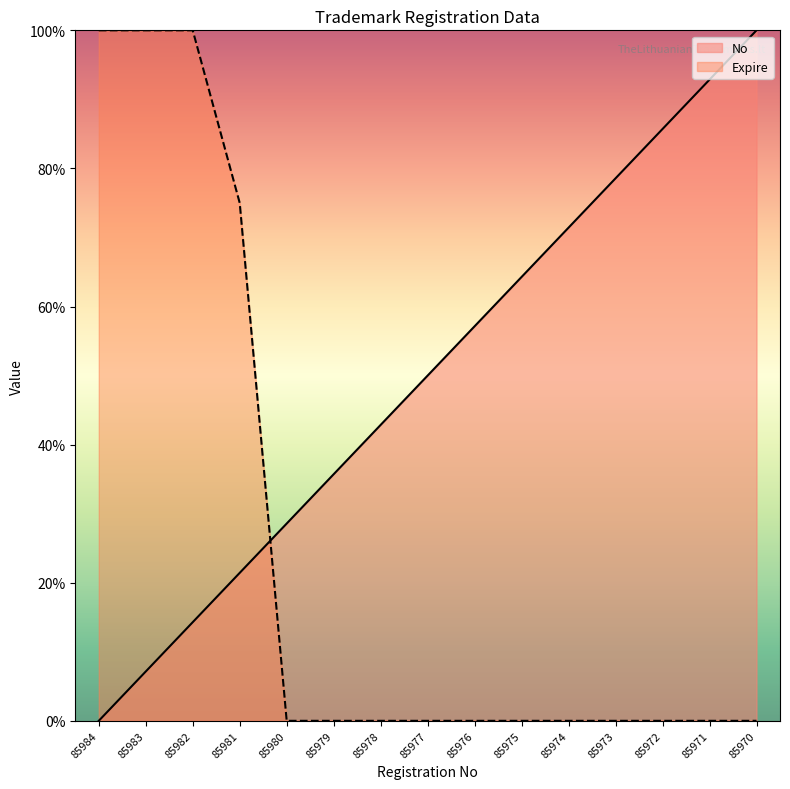

Is it true that No equals 12.4 at 85983?

False